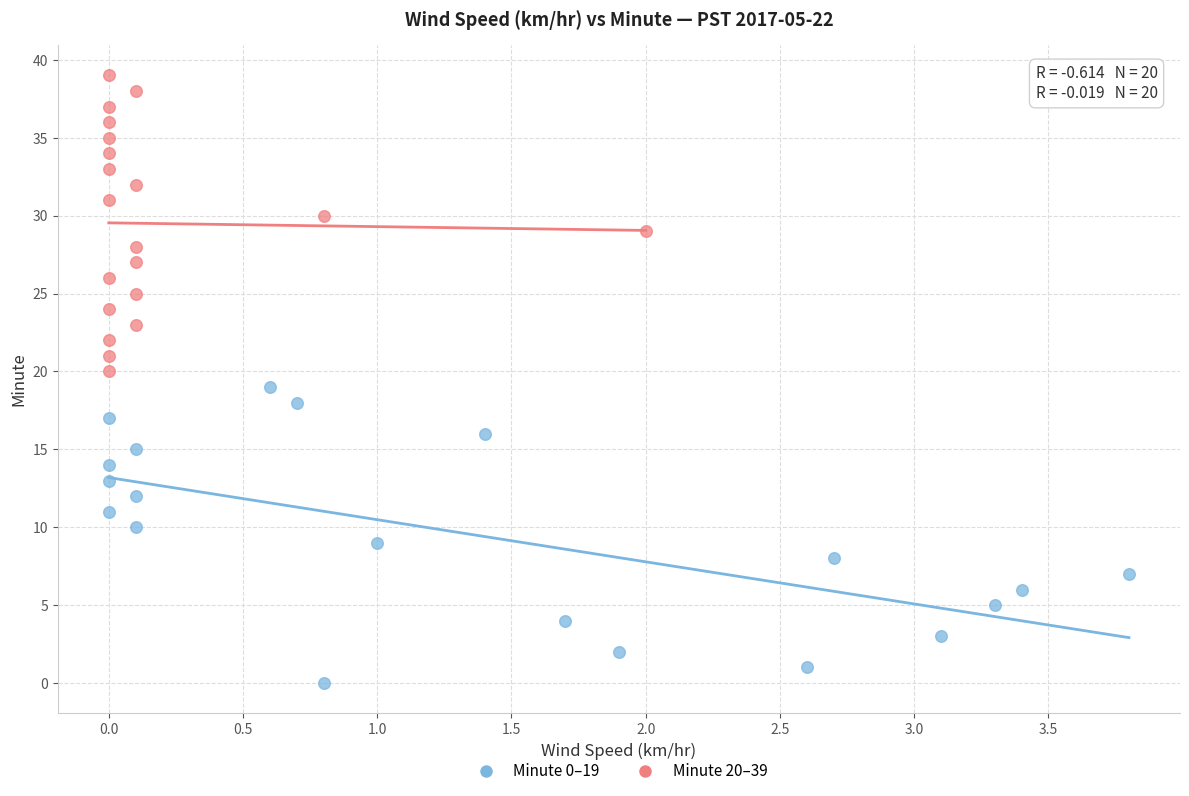

Which series contains the highest Y value?

Minute 20–39